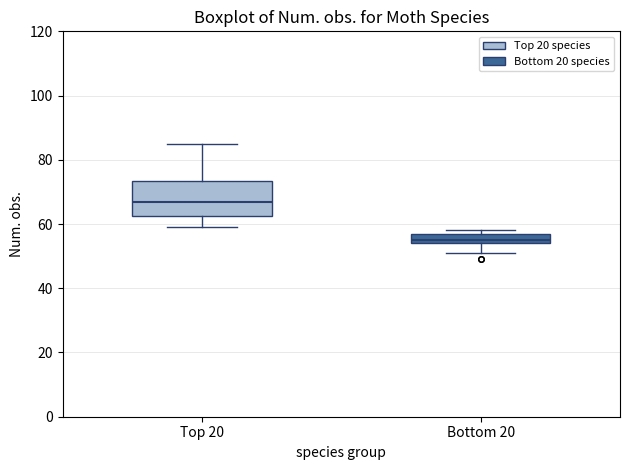

Reading left to right, transcribe this box plot: for each box, give where its median line is, the range the box spans, and where its two whiskers end, as read against the y-axis. The values are not printed on the chart, so give them approximately, as read against the axis.

Top 20: median 68, box 62 to 74, whiskers 60 to 86
Bottom 20: median 56, box 54 to 58, whiskers 52 to 58 (just above the box's upper edge)